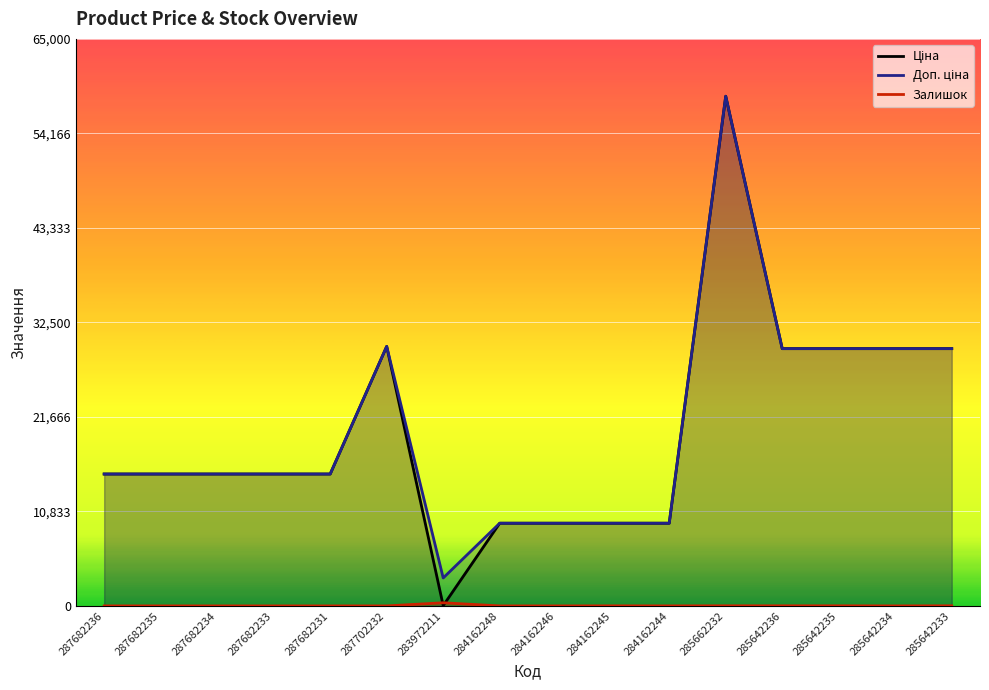

Which label corresponds to the largest value in the chart?

285662232